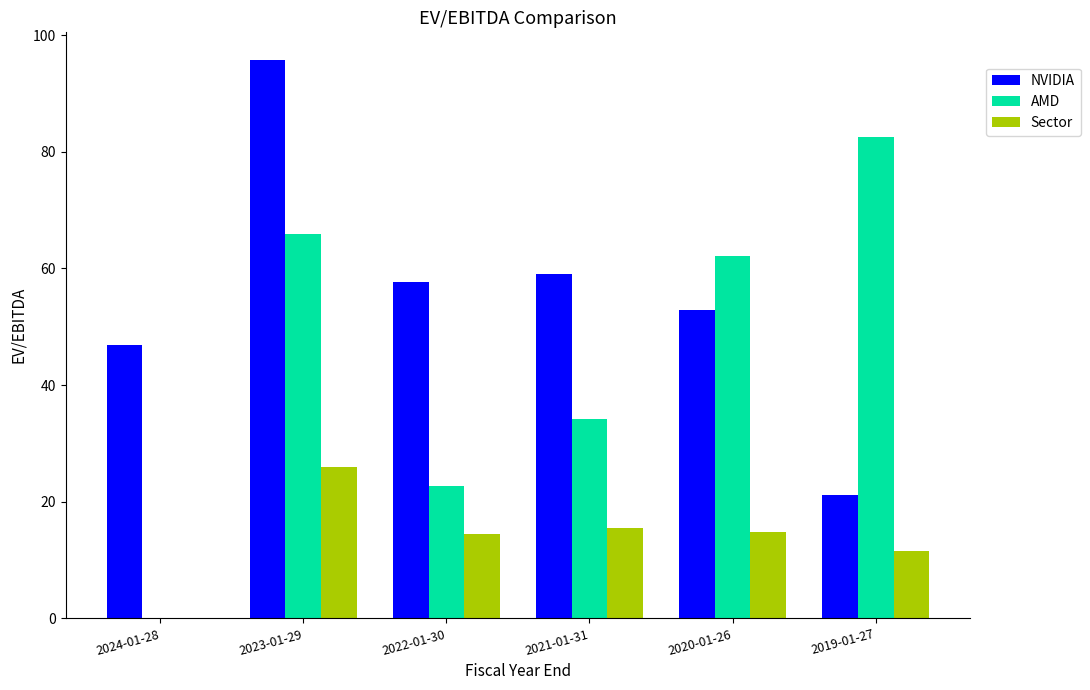

Which category has the highest value in the NVIDIA series?

2023-01-29